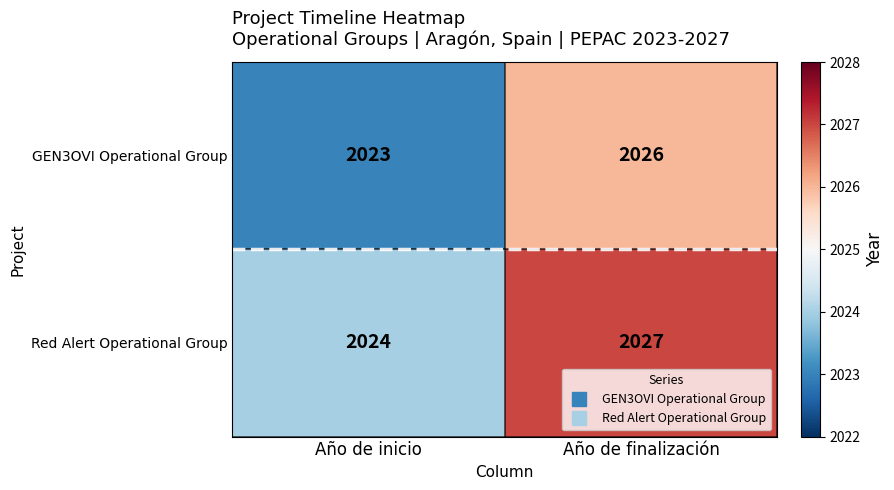

Which label corresponds to the largest value in the chart?

Año de finalización